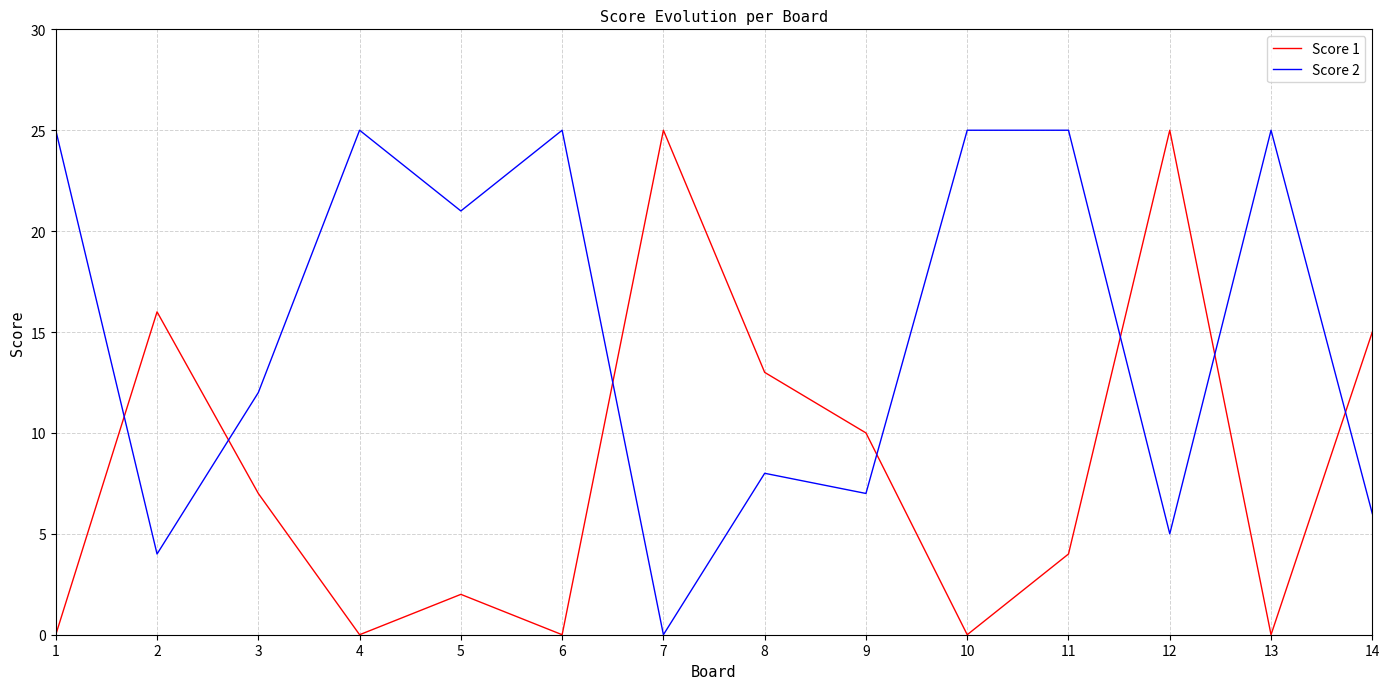

True or false: Score 2 and Score 1 intersect in this chart.

True